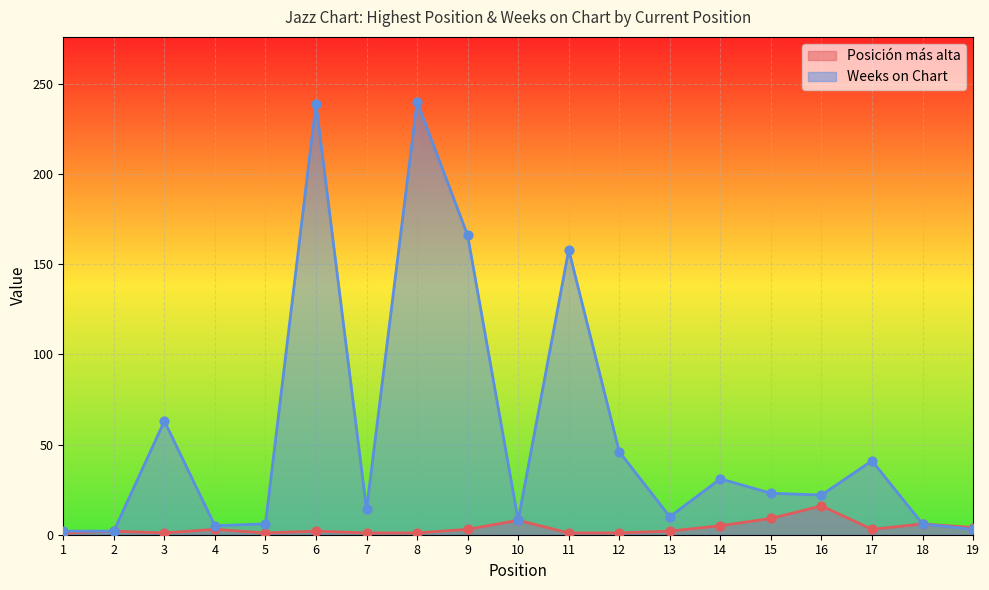

Is the value of Weeks on Chart at 13 greater than the value of Posición más alta at 6?

Yes